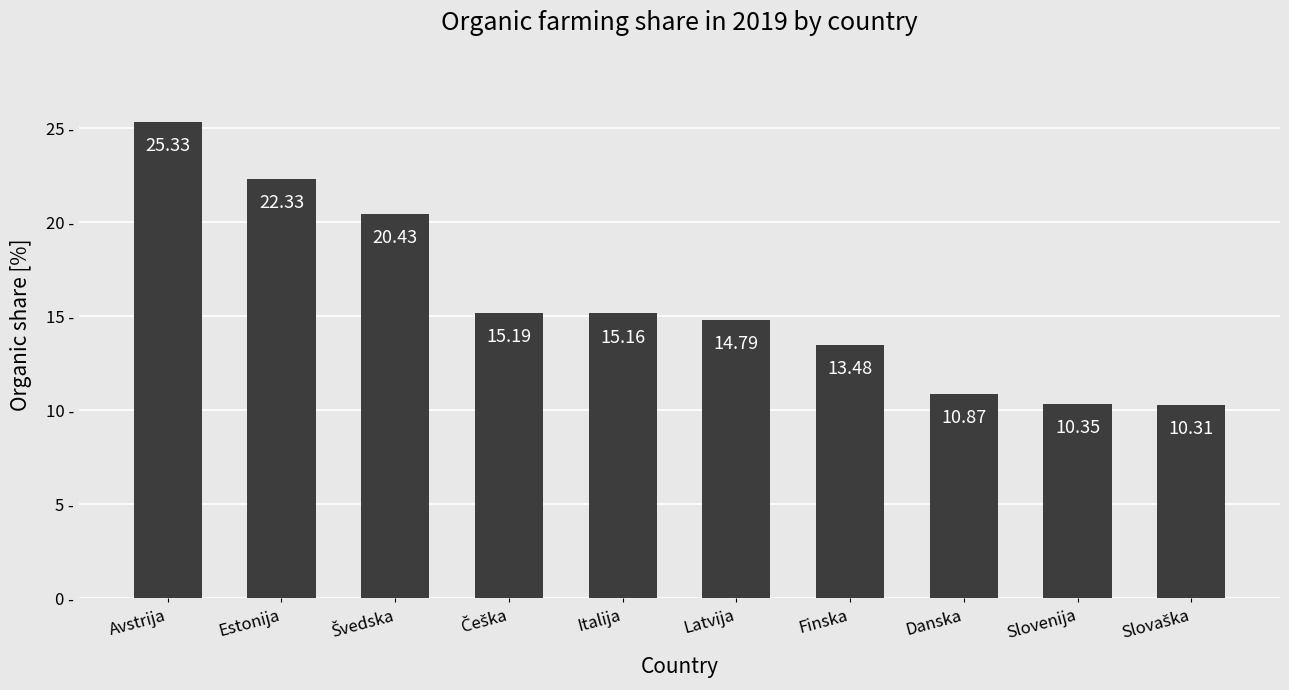

What is the greatest value displayed?

25.3